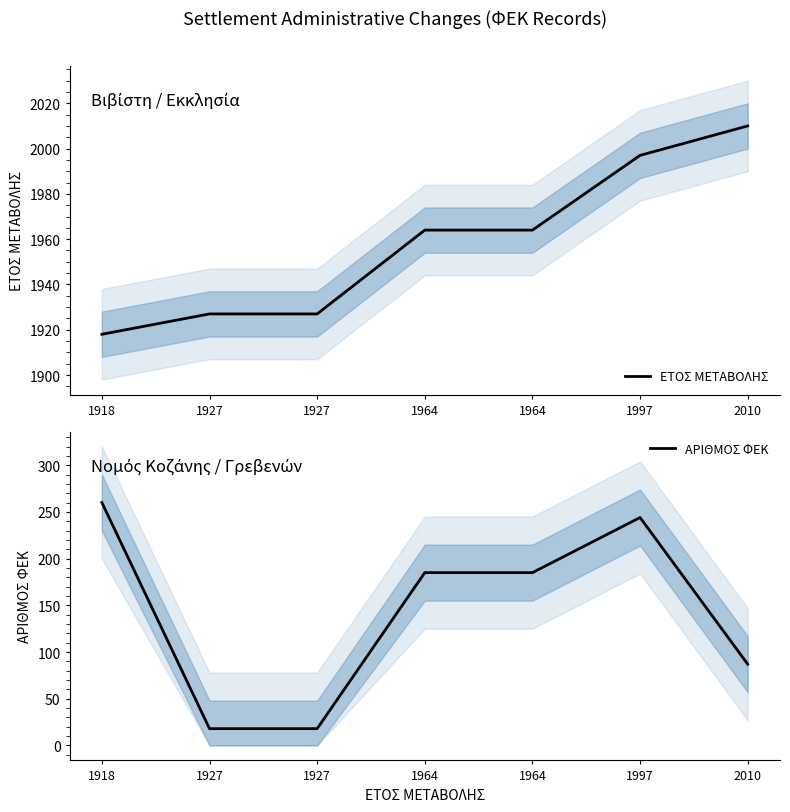

At which category is the sum across all series the highest?

1997